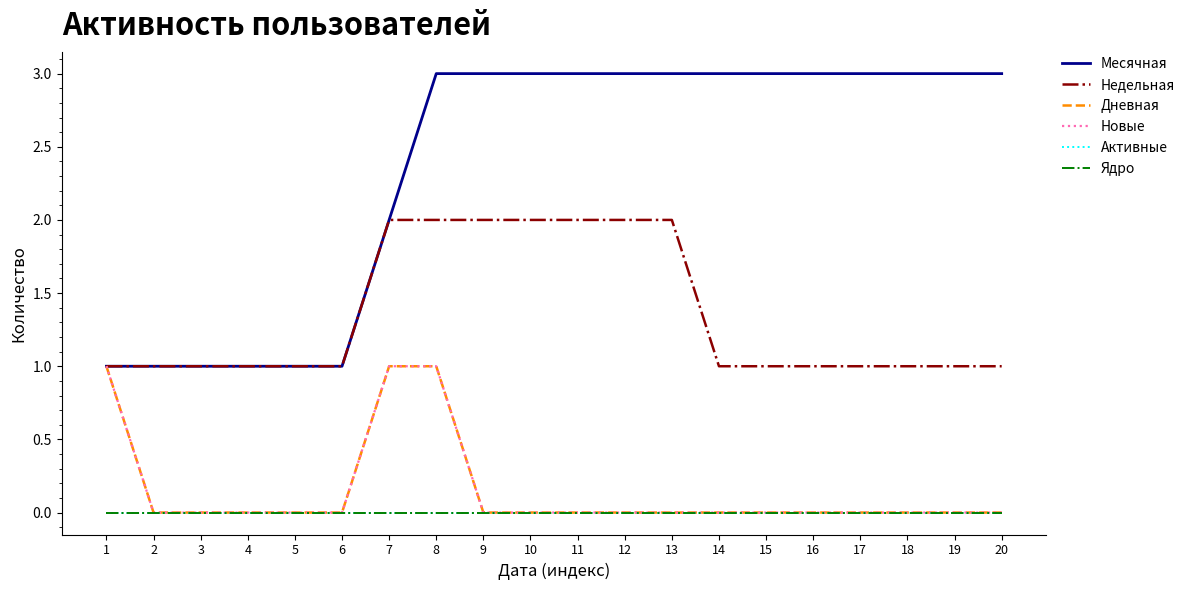

Does the chart display data point markers on the line(s)?

No